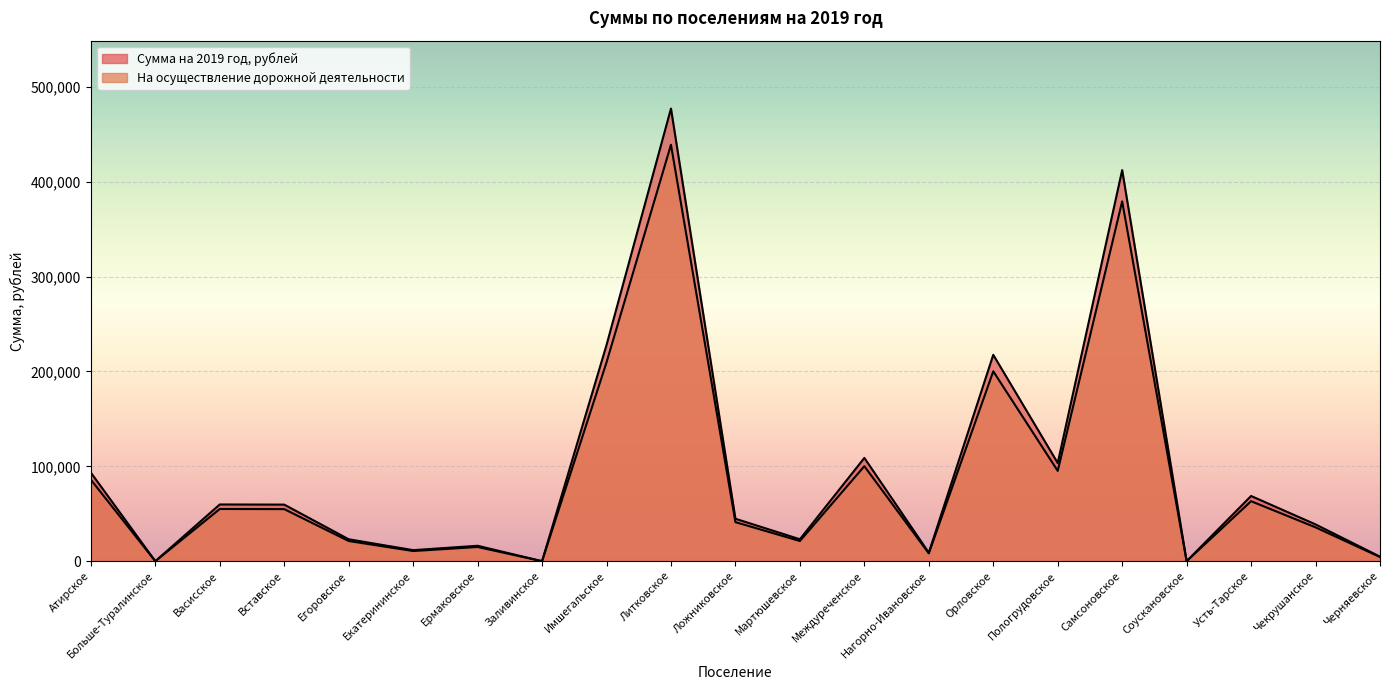

Reading left to right, extract all data points from this chart.

Сумма на 2019 год, рублей: Атирское=93342.3	Больше-Туралинское=0.0	Васисское=59792.7	Вставское=59643.6	Егоровское=23111.9	Екатерининское=11630.5	Ермаковское=16252.9	Заливинское=0.0	Имшегальское=227838.7	Литковское=477149.0	Ложниковское=44732.7	Мартюшевское=23111.9	Междуреченское=108849.6	Нагорно-Ивановское=8946.5	Орловское=217550.1	Пологрудовское=103481.7	Самсоновское=412286.6	Соускановское=0.0	Усть-Тарское=68739.3	Чекрушанское=38768.4	Черняевское=4771.5
На осуществление дорожной деятельности: Атирское=85874.9	Больше-Туралинское=0.0	Васисское=55009.3	Вставское=54872.1	Егоровское=21263.0	Екатерининское=10700.1	Ермаковское=14952.7	Заливинское=0.0	Имшегальское=209611.6	Литковское=438977.1	Ложниковское=41154.1	Мартюшевское=21263.0	Междуреченское=100141.7	Нагорно-Ивановское=8230.8	Орловское=200146.1	Пологрудовское=95203.2	Самсоновское=379303.7	Соускановское=0.0	Усть-Тарское=63240.1	Чекрушанское=35666.9	Черняевское=4389.8